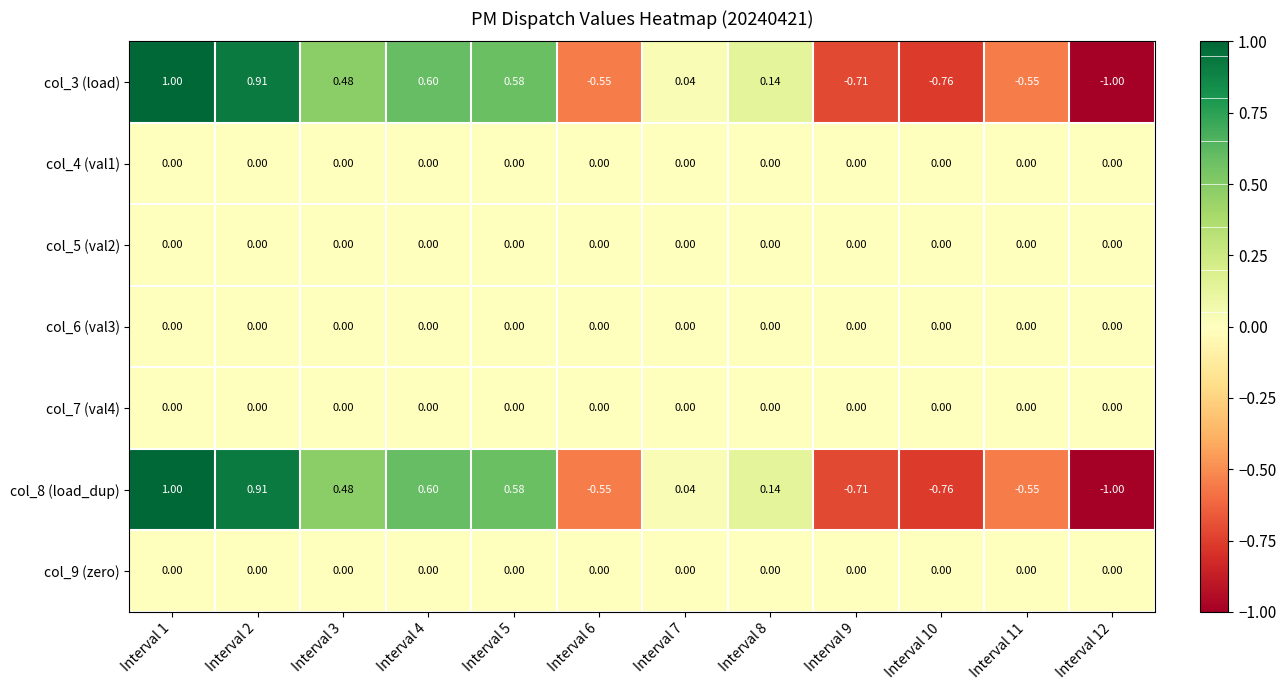

Rank the series by their maximum value, from lowest to highest.

col_4 (val1), col_5 (val2), col_6 (val3), col_7 (val4), col_9 (zero), col_3 (load), col_8 (load_dup)